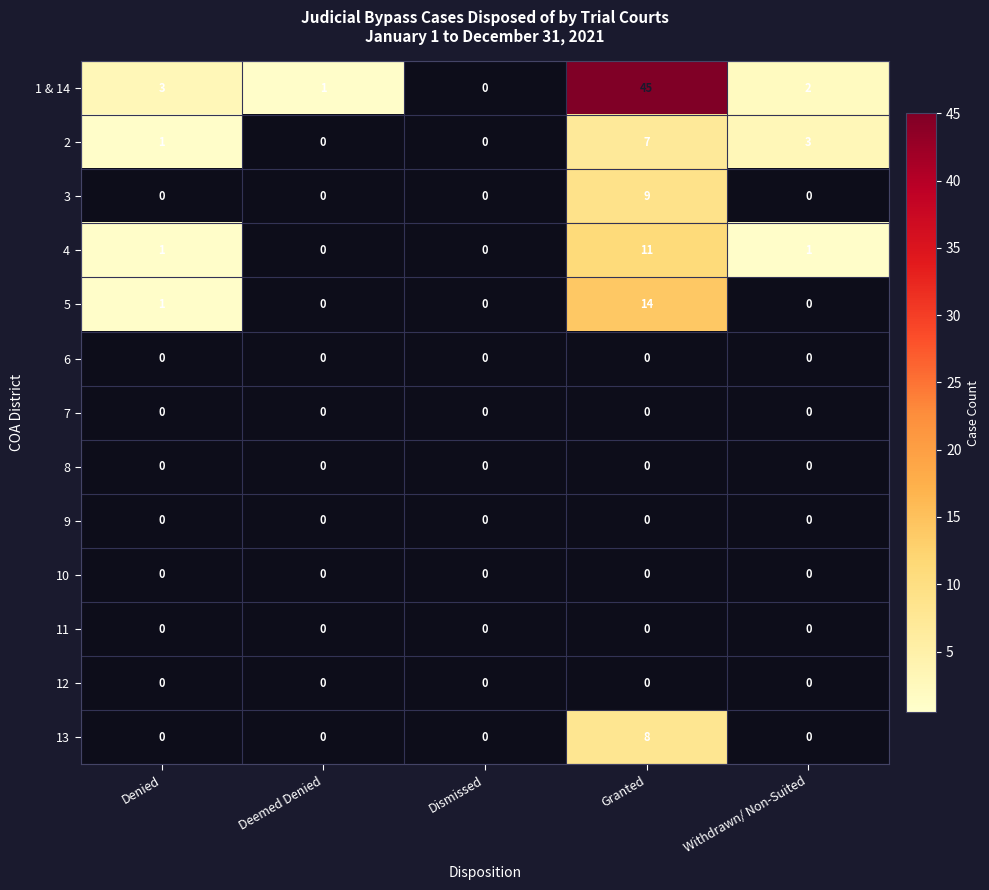

The value of 13 at Withdrawn/ Non-Suited is -5. True or false?

False